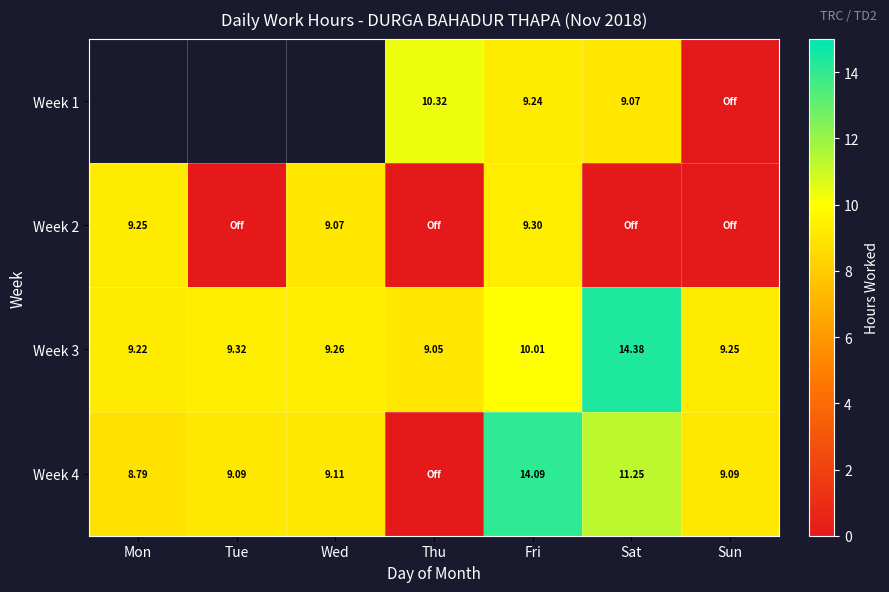

List the labels in order of Week 3 value, largest first.

Sat, Fri, Tue, Wed, Sun, Mon, Thu